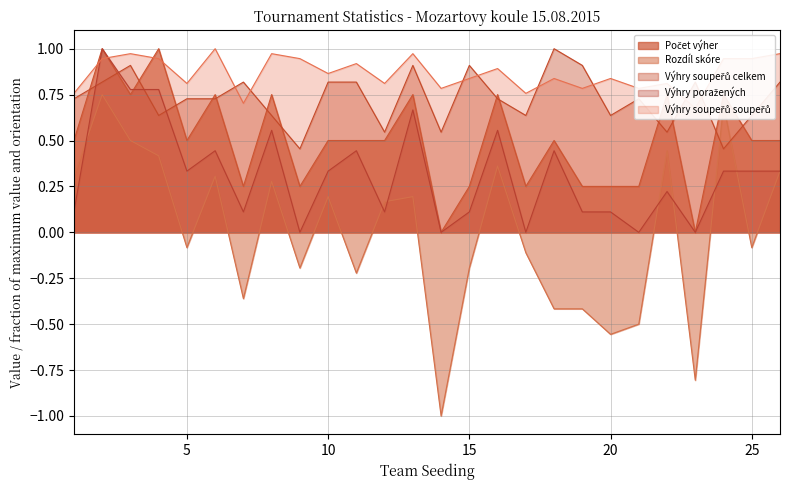

What is the value of the Výhry soupeřů soupeřů point at the 14th from the left?

0.8